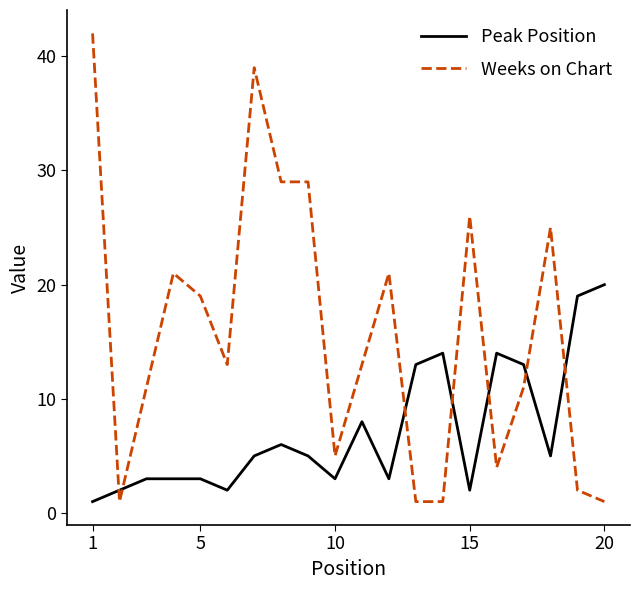

Which series has the largest range (max minus min)?

Weeks on Chart